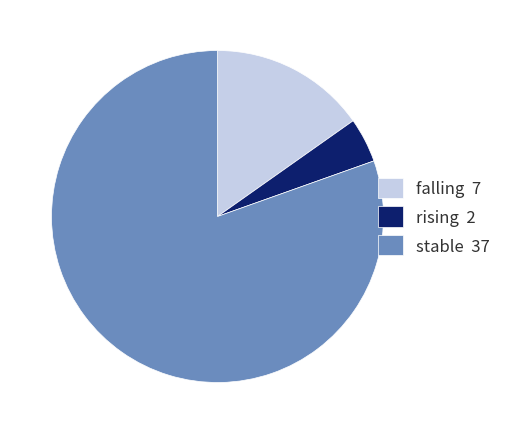

Which has a higher value, rising or stable?

stable